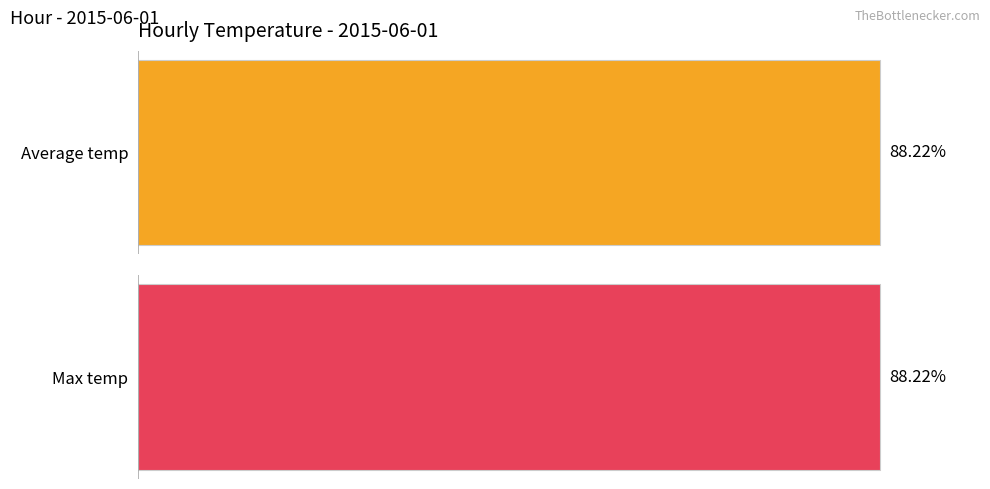

What are all the series names shown in the legend?

Average temp, Max temp